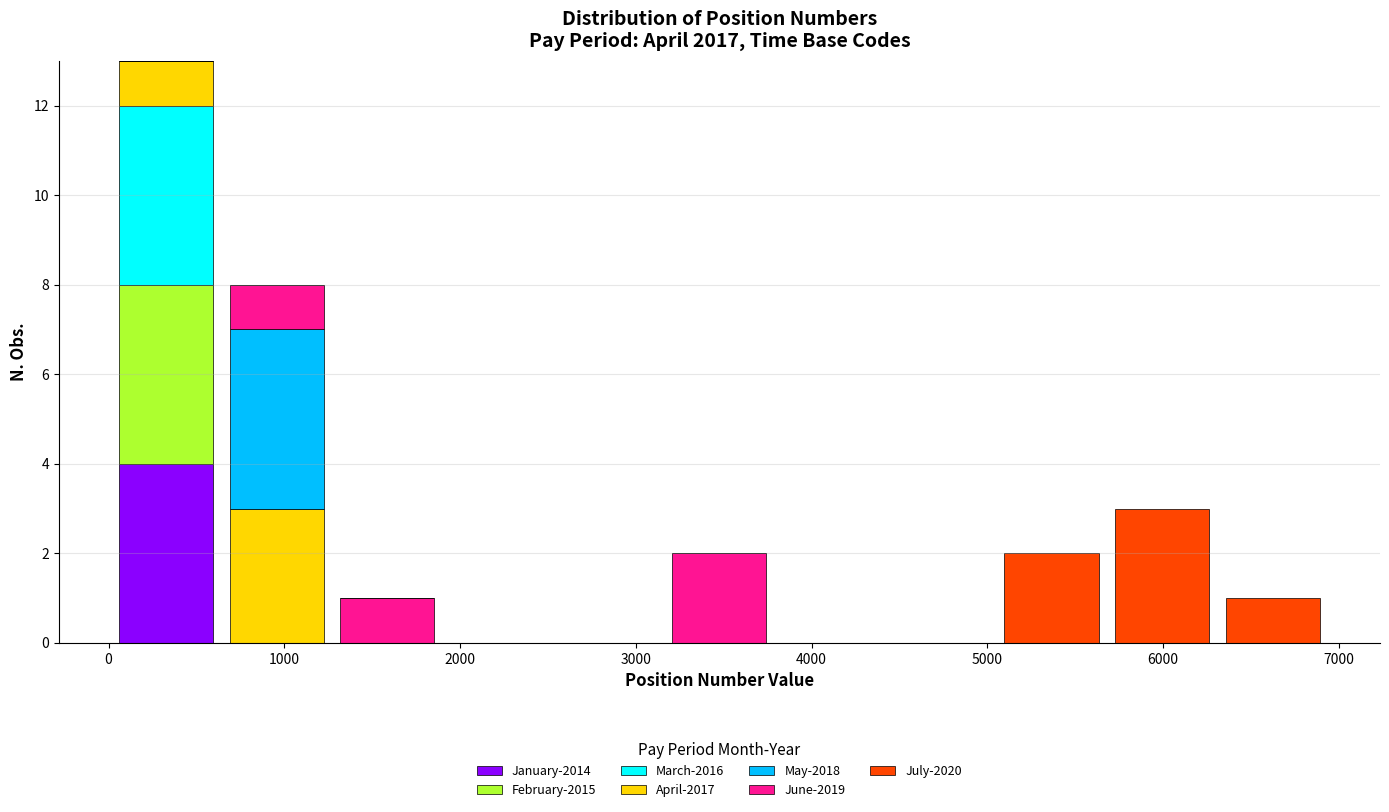

Reading left to right, list every stacked bar in this chart as the range it spans on the x-axis followed by its total height. Neither the bar edges nor the heights are printed on the chart, so give them approximately, as read against the axes.

0 to 600: 13
600 to 1300: 8
1300 to 1900: 1
1900 to 2500: 0
2500 to 3200: 0
3200 to 3800: 2
3800 to 4400: 0
4400 to 5100: 0
5100 to 5700: 2
5700 to 6300: 3
6300 to 6900: 1